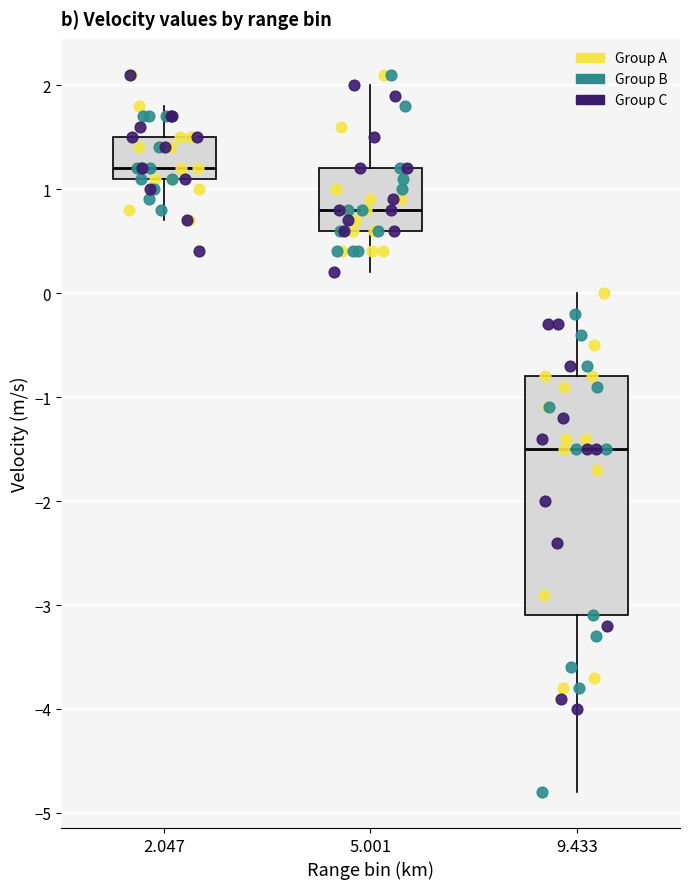

Where does the lower whisker of the box at x = 2.047 end on the y-axis? The values are not printed on the chart, so give them approximately, as read against the axis.

0.7